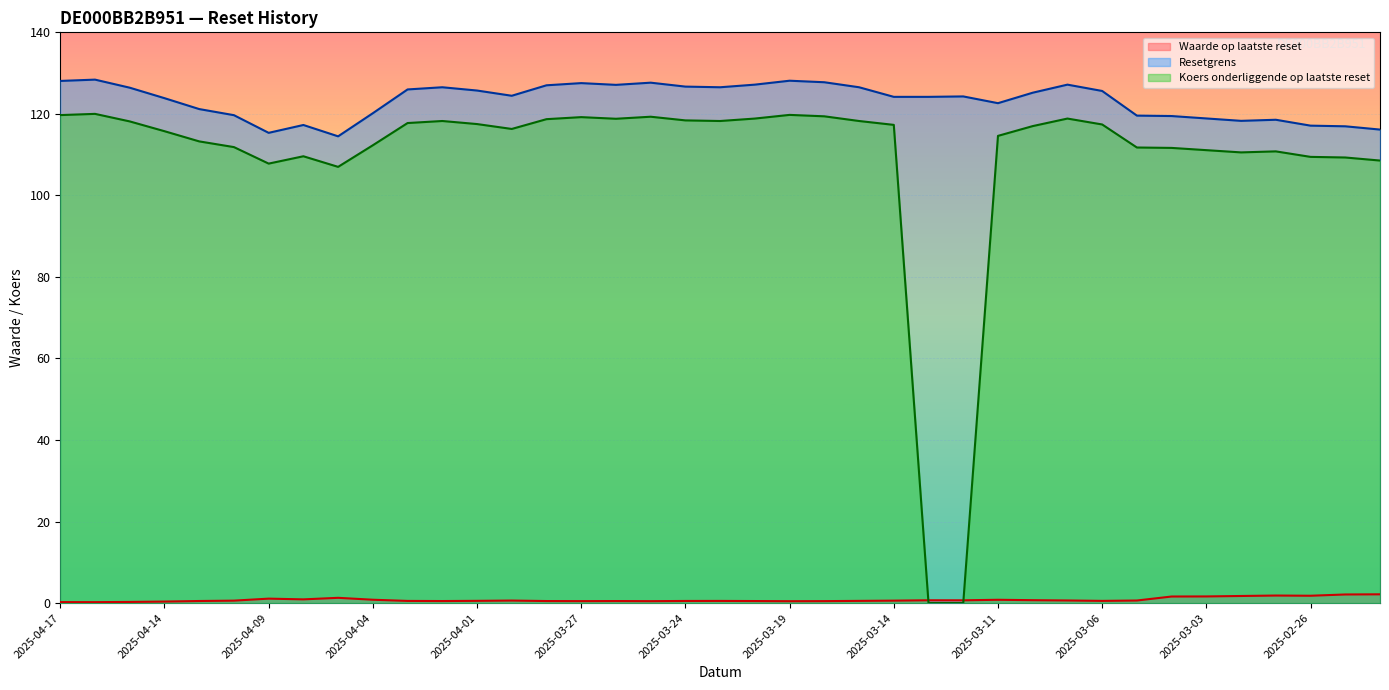

True or false: Resetgrens and Waarde op laatste reset cross at least once.

False